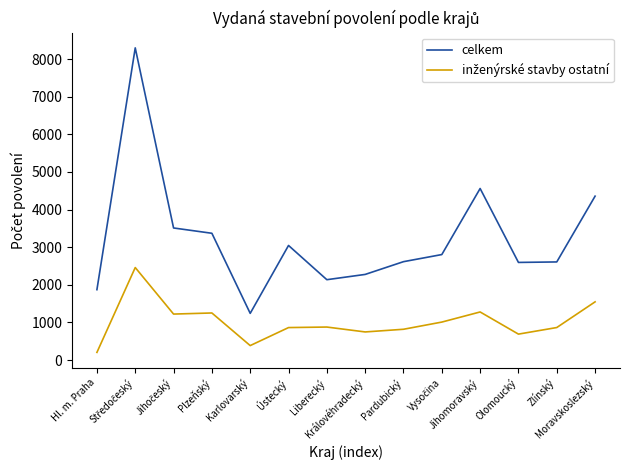

The value of celkem at Olomoucký is 2595. True or false?

True